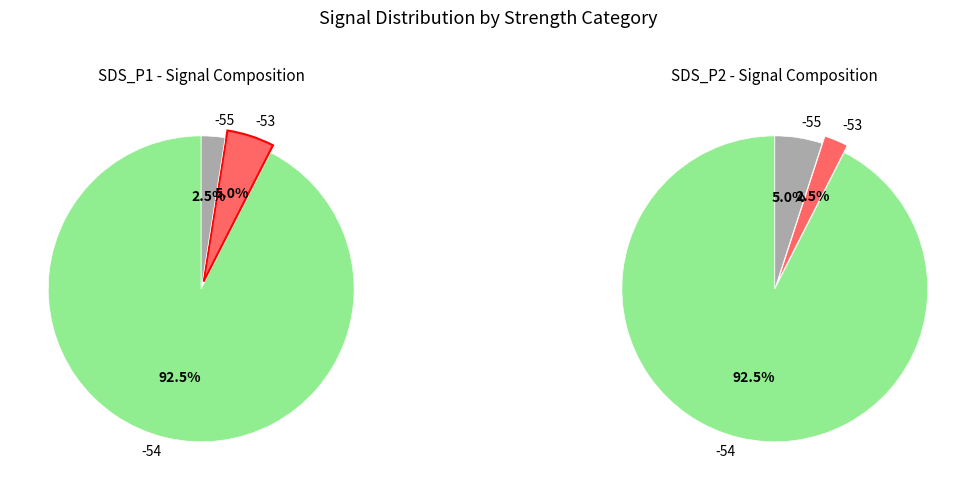

Rank the series by their average value, from lowest to highest.

SDS_P2, SDS_P1